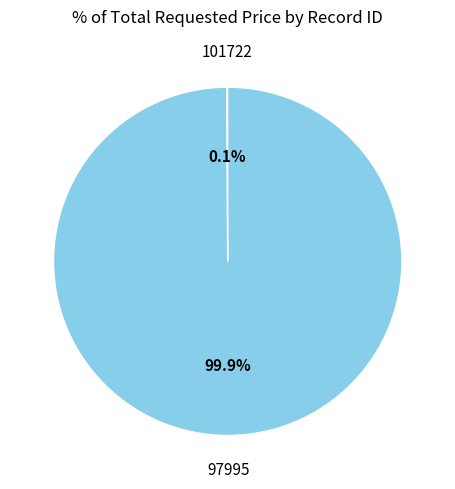

Which category has the biggest portion of the pie?

97995